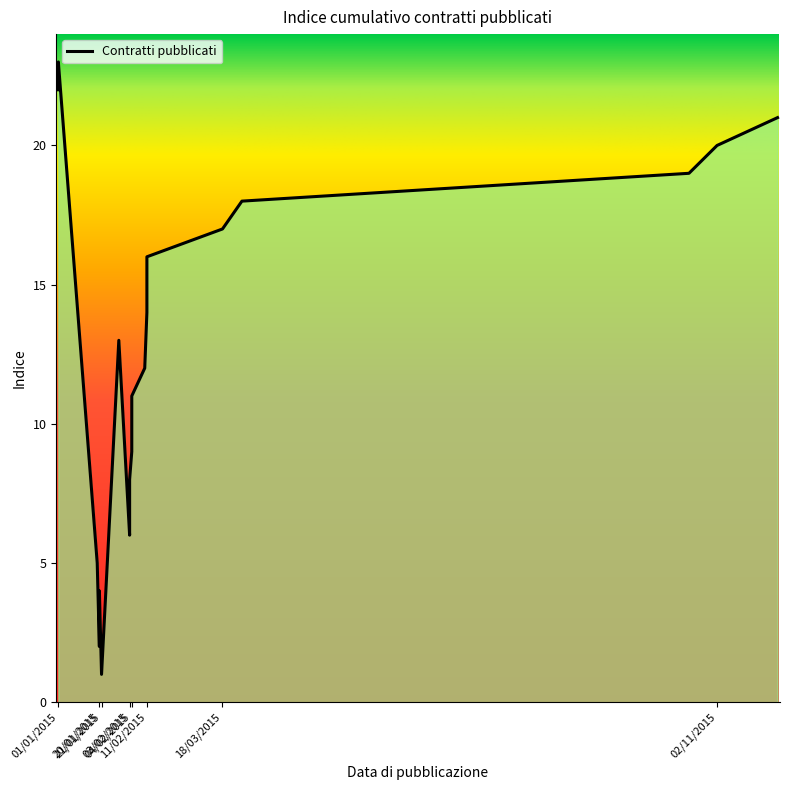

True or false: the data has more than 0 interior local peaks.

False